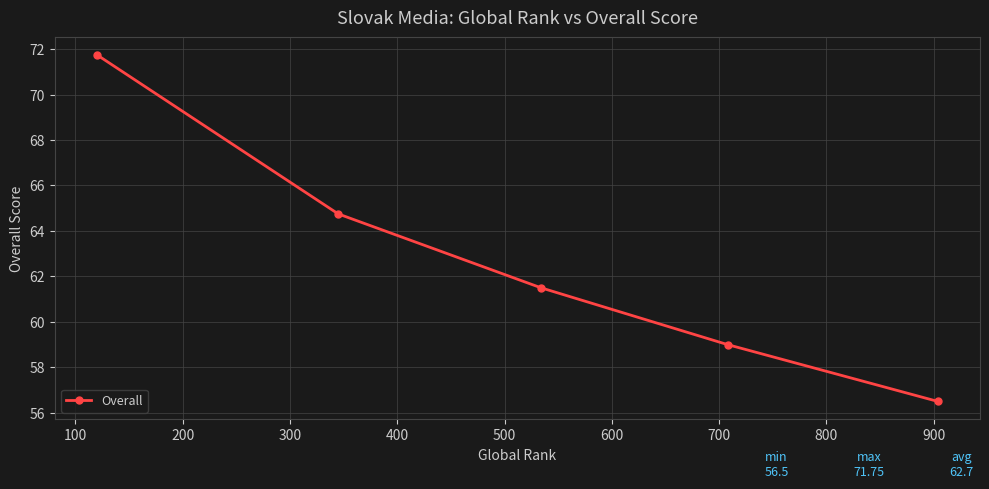

What is the minimum value shown in the chart?

56.5